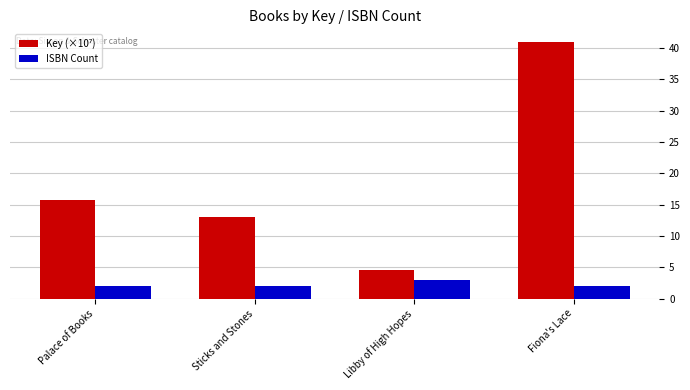

Are the bars grouped side by side (vs. stacked)?

Yes